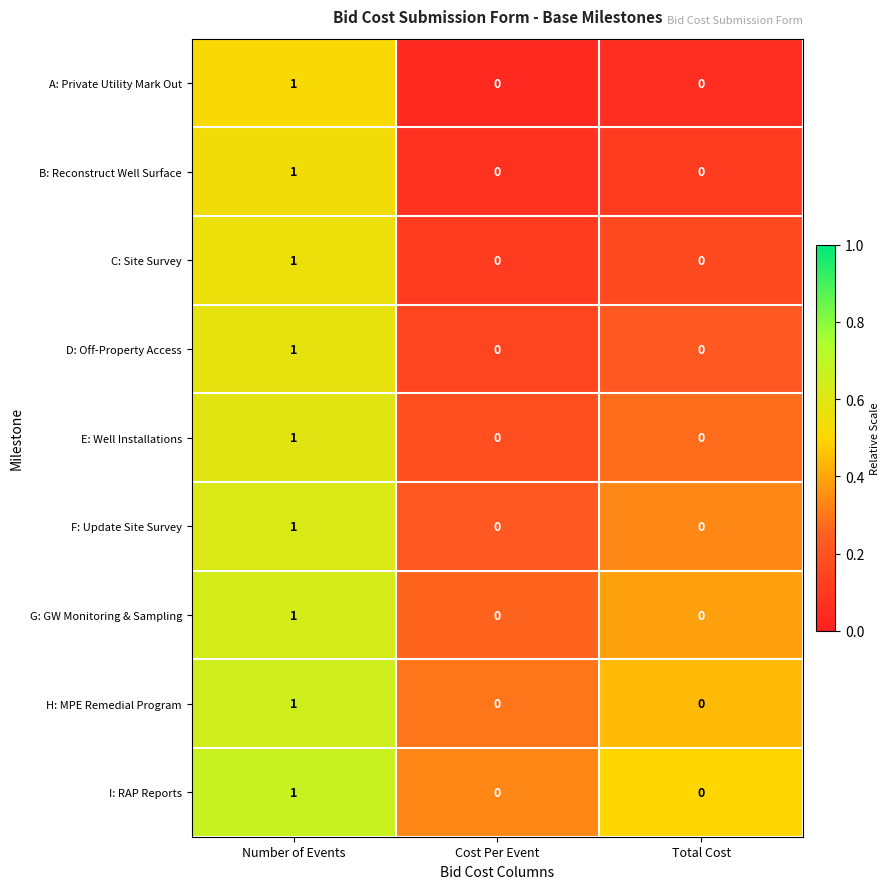

What is the total value across all series at Number of Events?

9